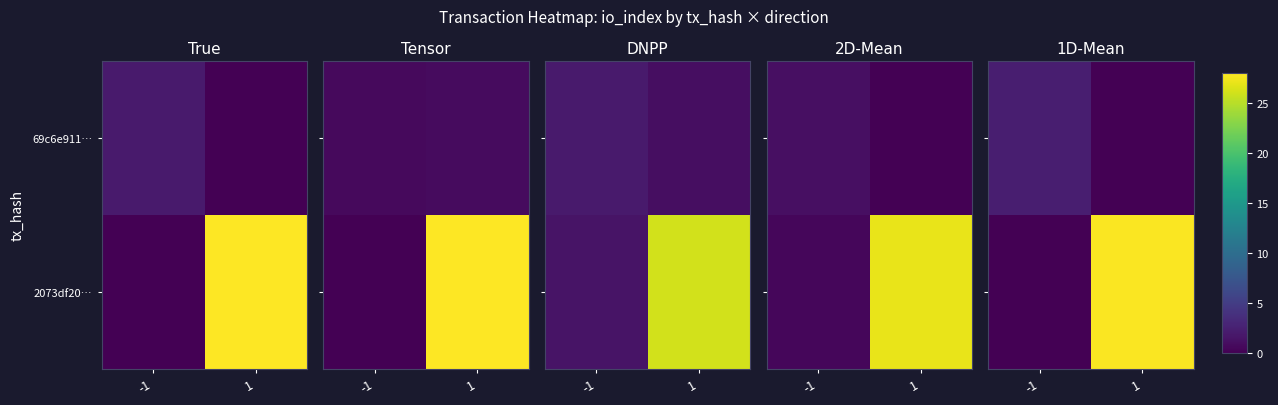

List the labels in order of row_0 value, smallest first.

1, -1